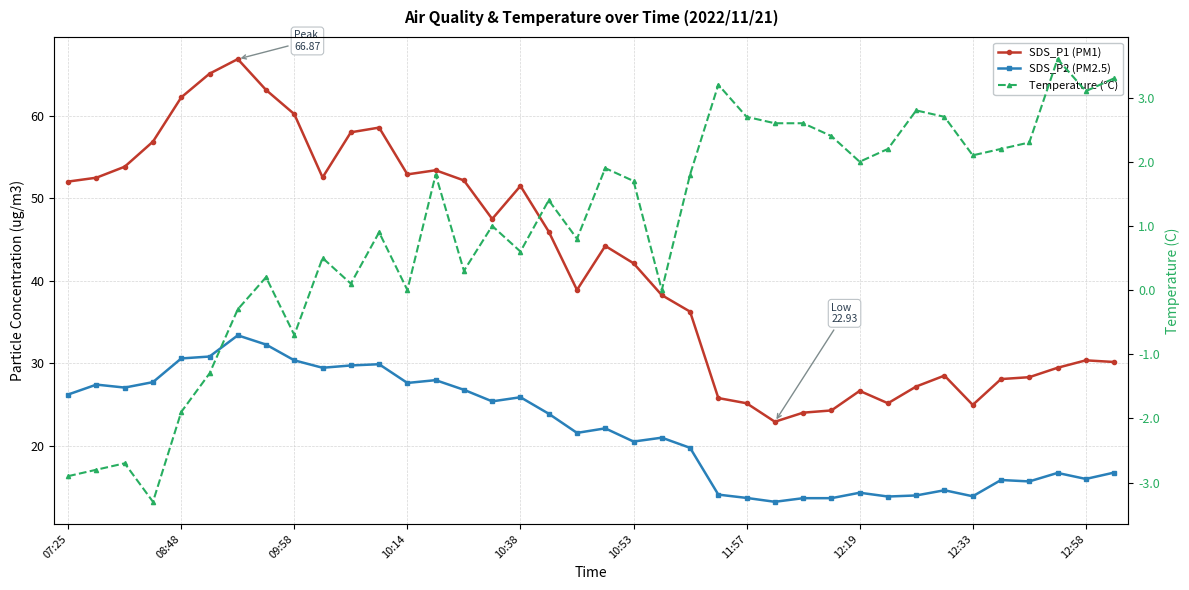

Is it true that SDS_P1 (PM1) equals 71.4 at 14?

False